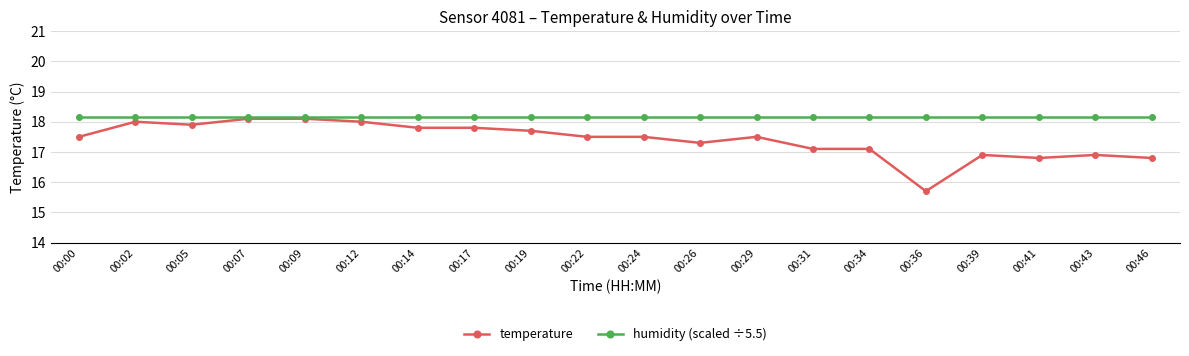

What is the average value of the temperature series?

17.4